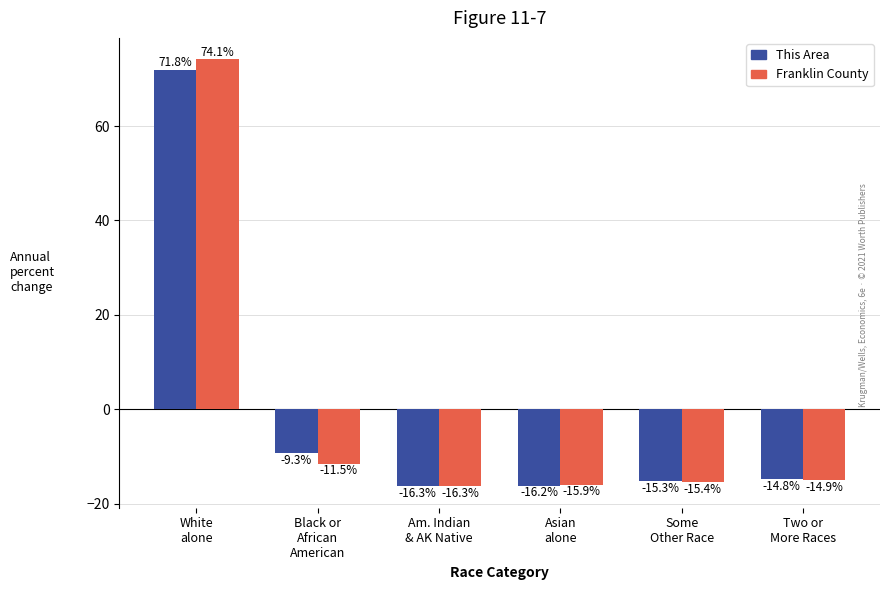

What is the total value across all series at White
alone?

146.0